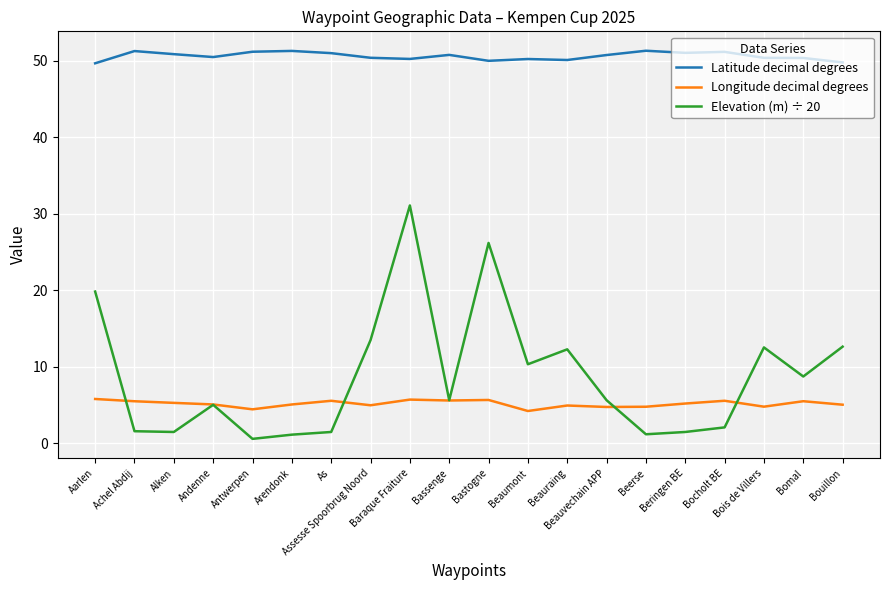

What is the difference between the second highest and second lowest values in the Longitude decimal degrees series?

1.3